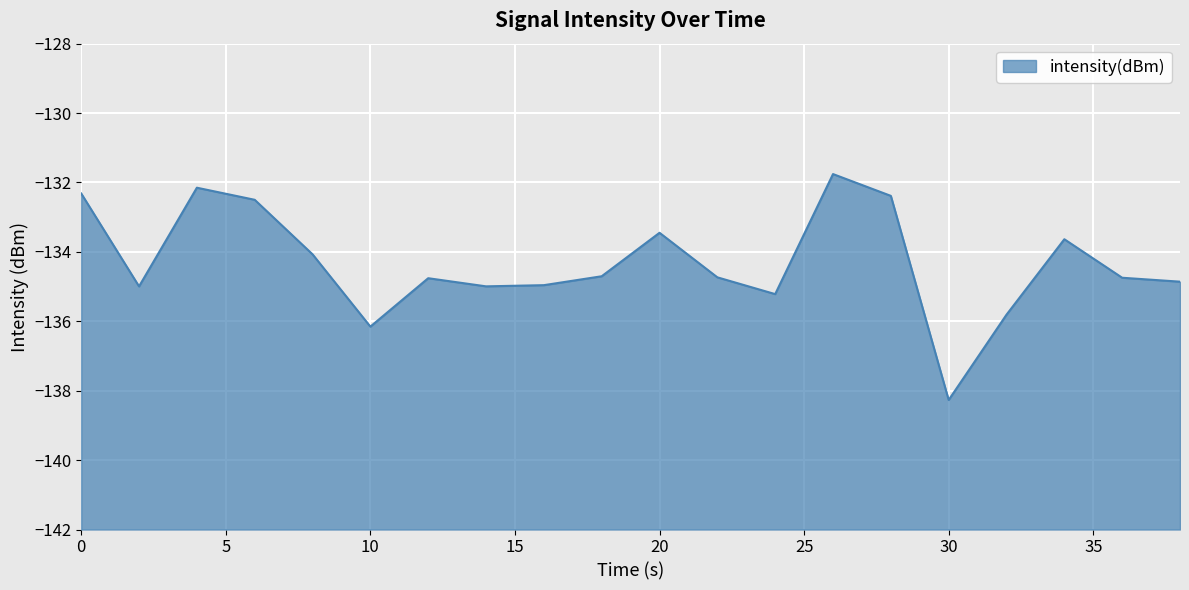

Does the chart display data point markers on the line(s)?

No